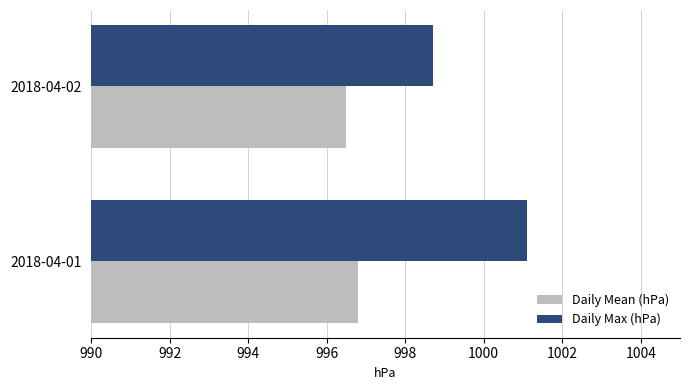

The value of Daily Max (hPa) at 2018-04-01 is 1001.1. True or false?

True